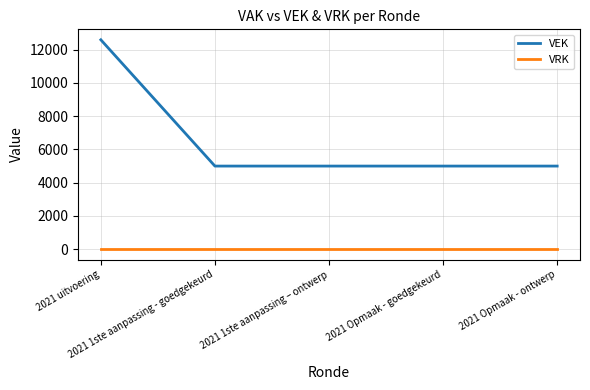

The value of VEK at 2021 Opmaak - ontwerp is 7379. True or false?

False